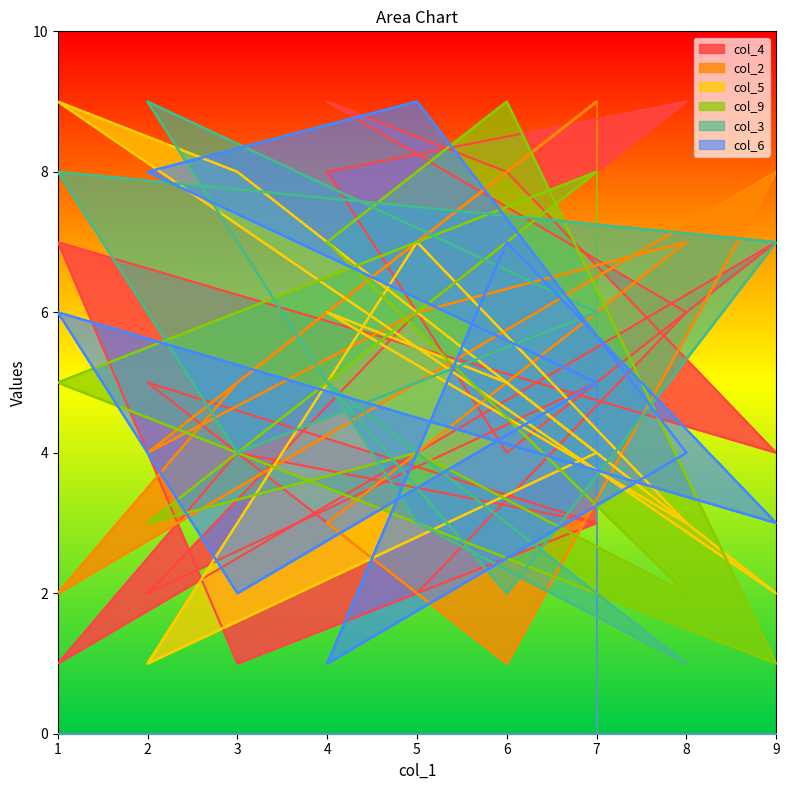

How many data points does each series have?

19